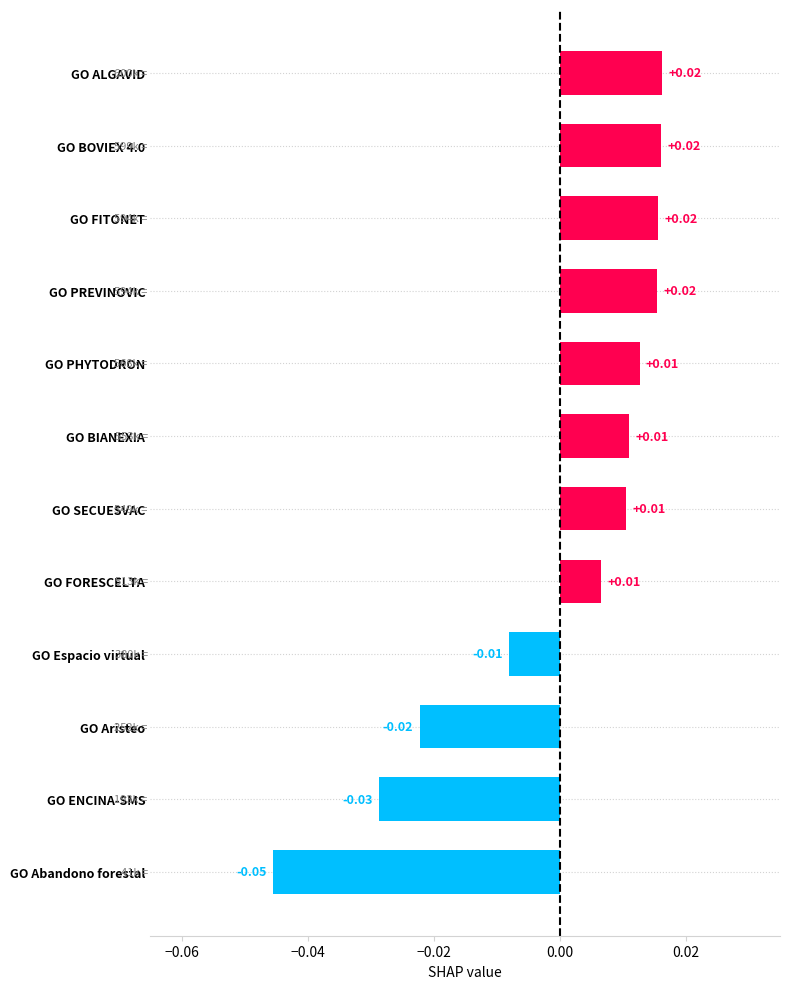

Which category has the lowest value across all series?

GO Abandono forestal